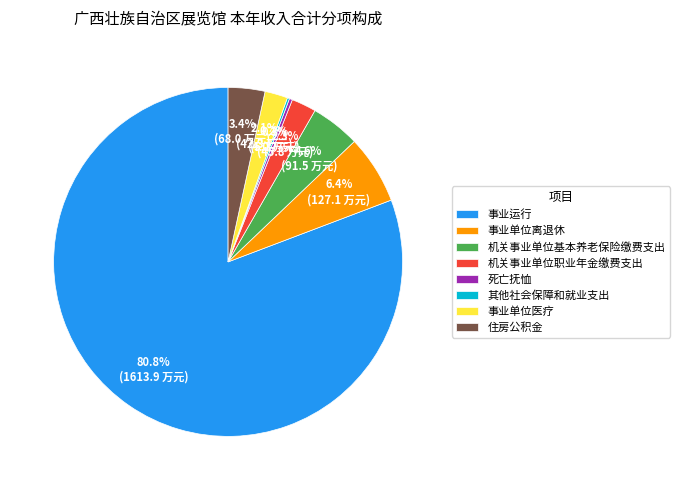

True or false: 机关事业单位基本养老保险缴费支出 accounts for 5% of the total.

True